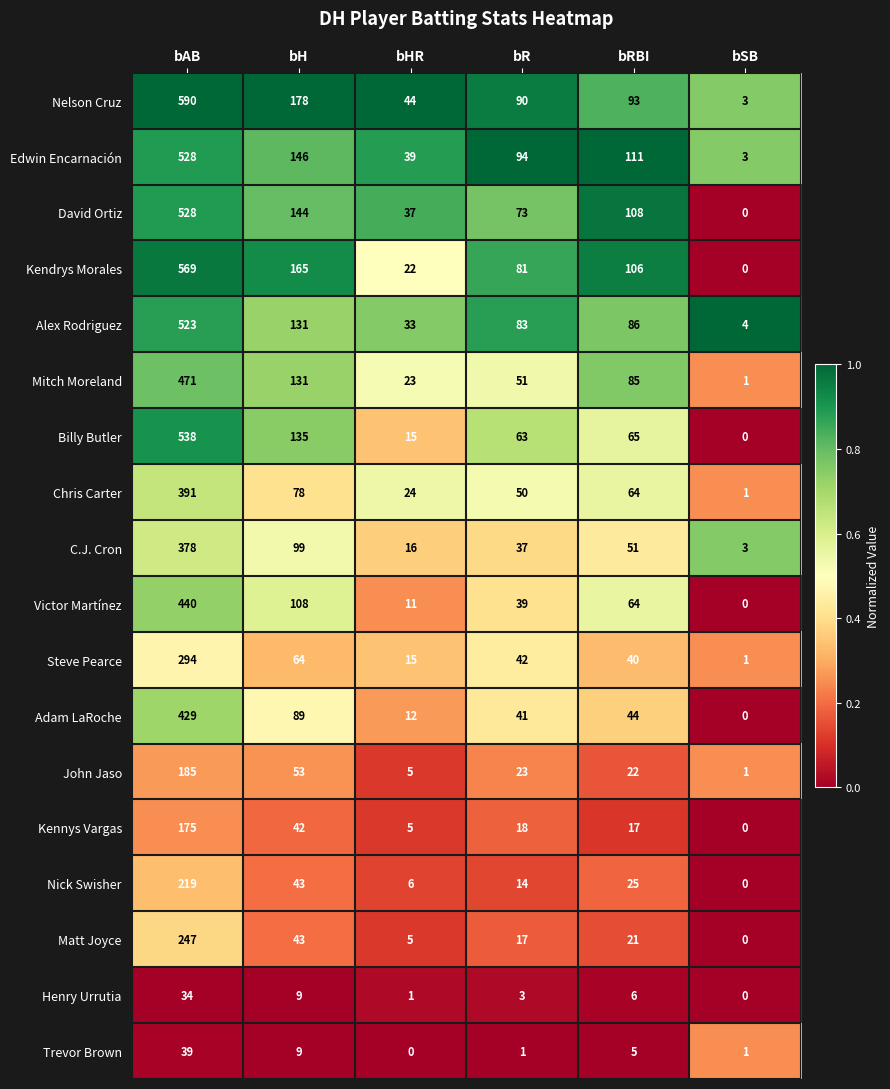

Rank the categories by Victor Martínez value from lowest to highest.

bSB, bHR, bR, bRBI, bH, bAB